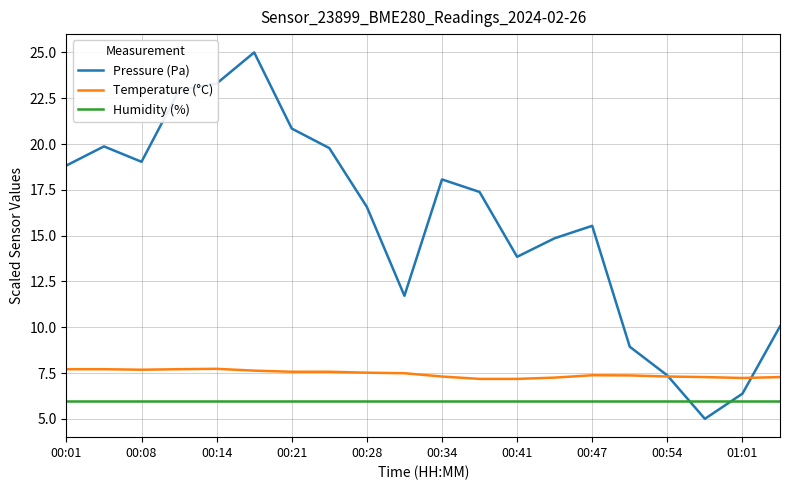

What is the difference between the maximum and second lowest values in the Pressure (Pa) series?

18.6